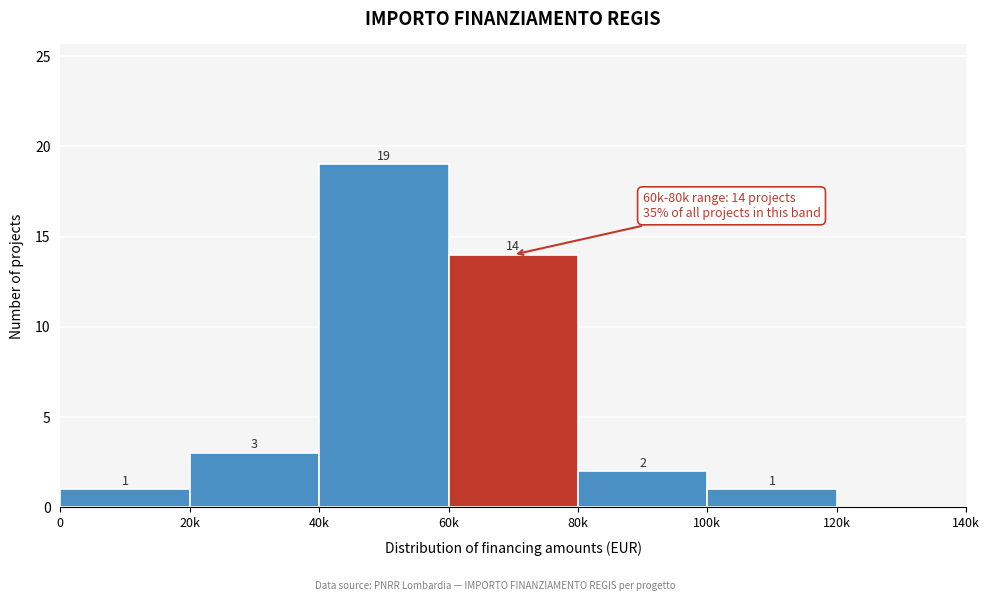

Reading left to right, transcribe all the data shown in this chart.

0=1	20k=3	40k=19	60k=14	80k=2	100k=1	120k=0